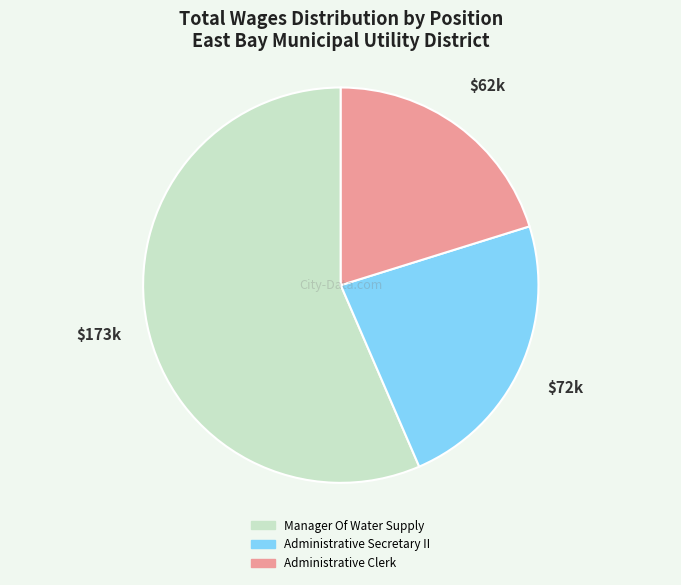

Between Administrative Clerk and Manager Of Water Supply, which is larger?

Manager Of Water Supply